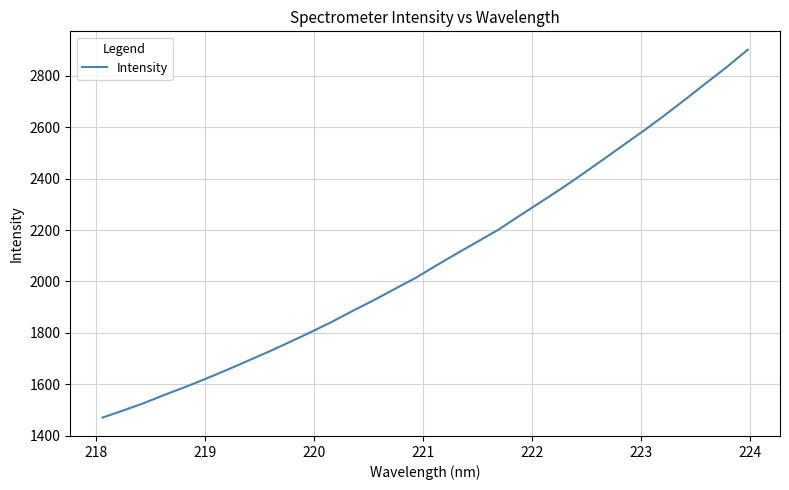

What is the smallest value displayed?

1470.3